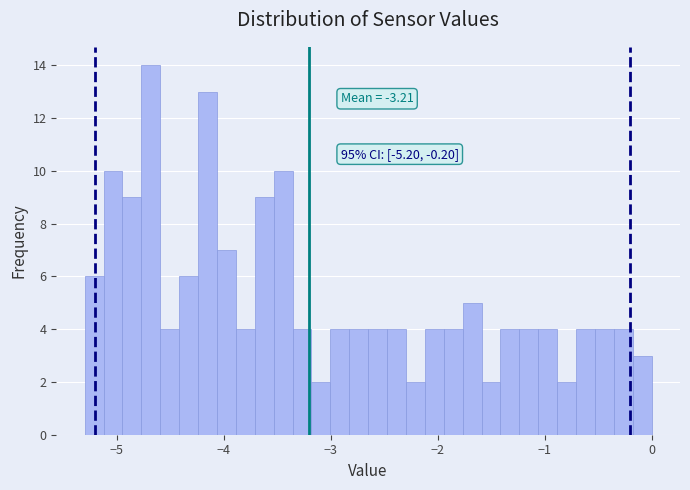

Around what value on the x-axis is the tallest bar? Give the approximate position of its centre, as read against the axis.

-4.7